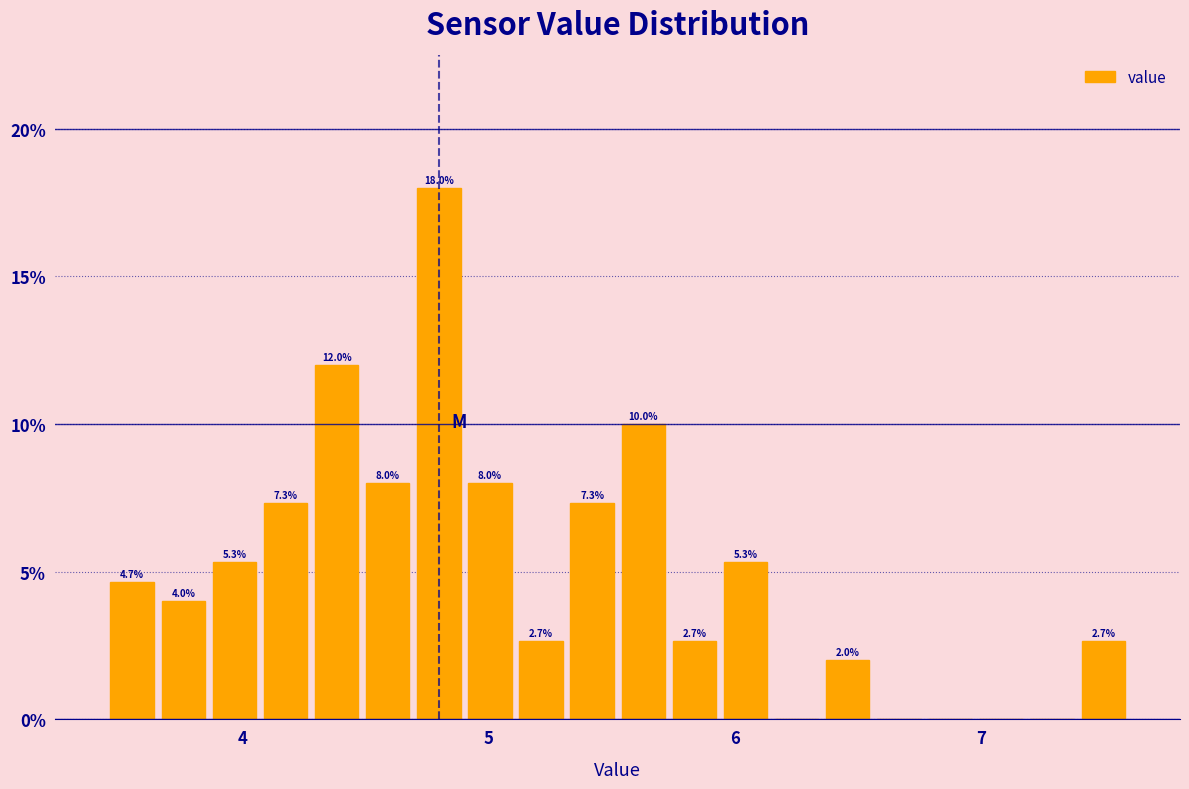

Read against the x-axis, roughly where is the centre of the tallest bar?

4.8